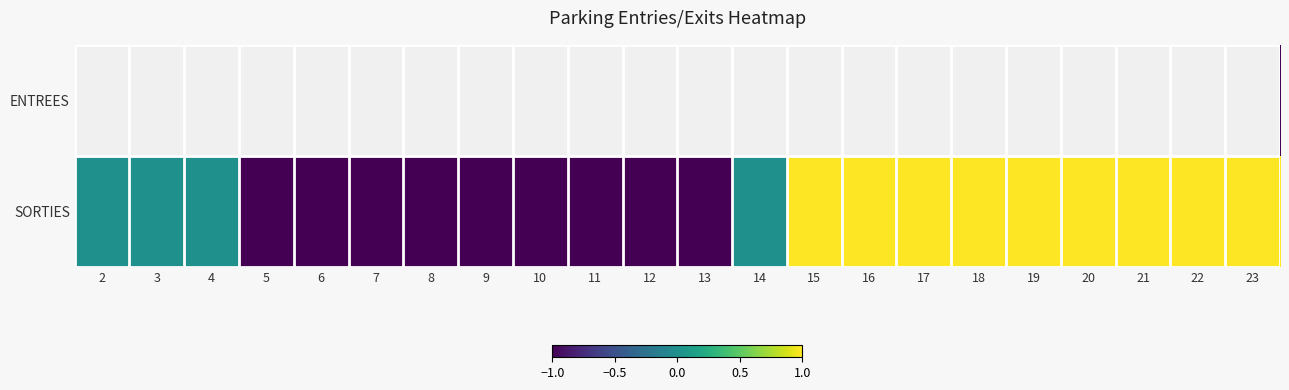

Which series has the widest spread of values?

ENTREES